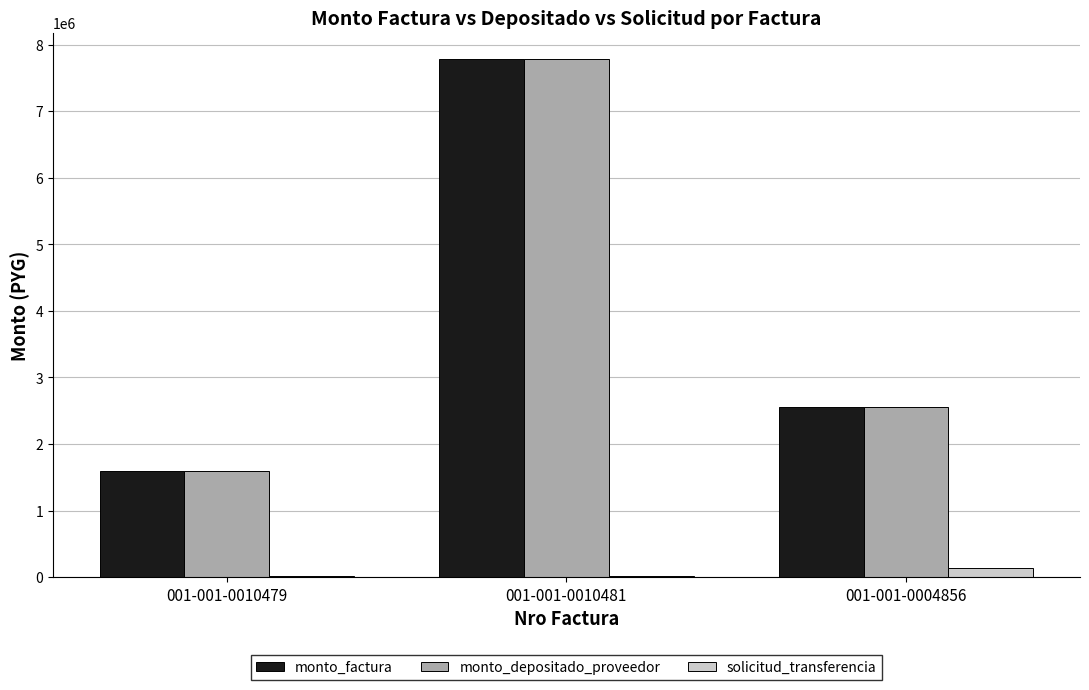

Are the bars grouped side by side (vs. stacked)?

Yes